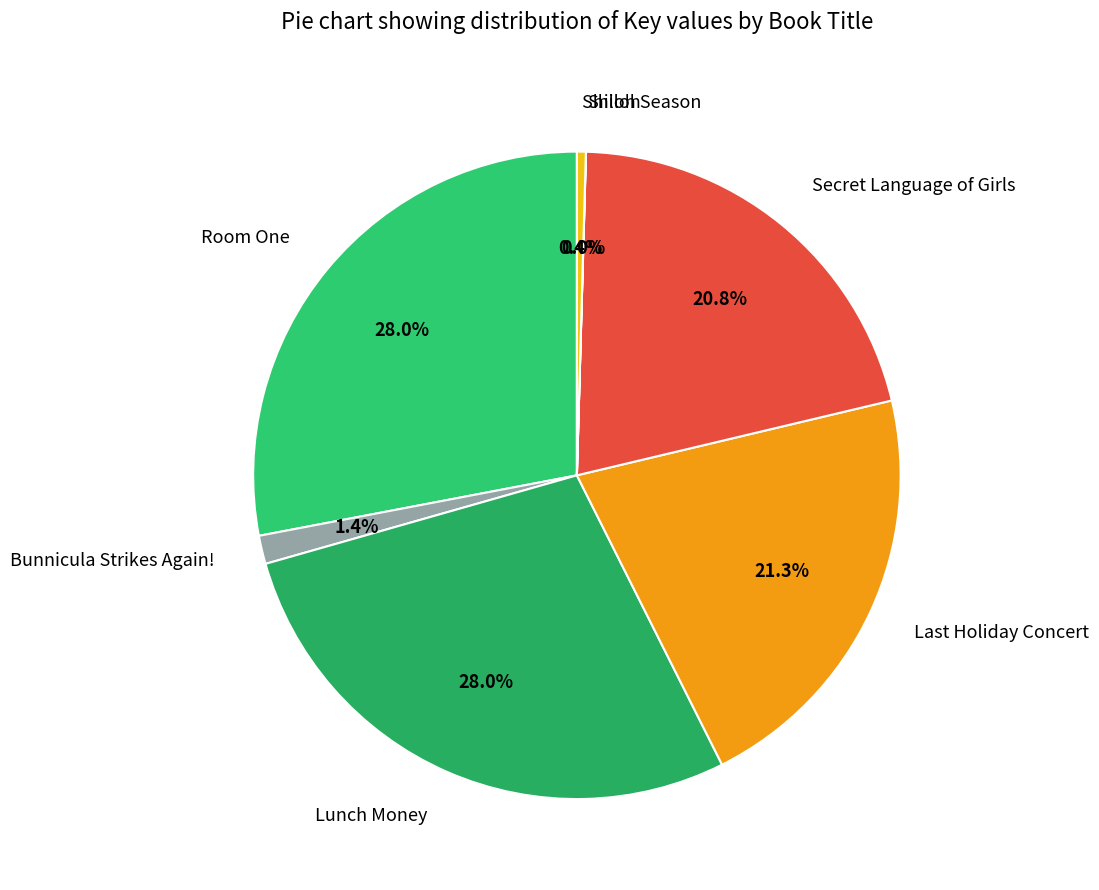

To the nearest percent, what is the difference between the largest and smallest slice percentages?

28%